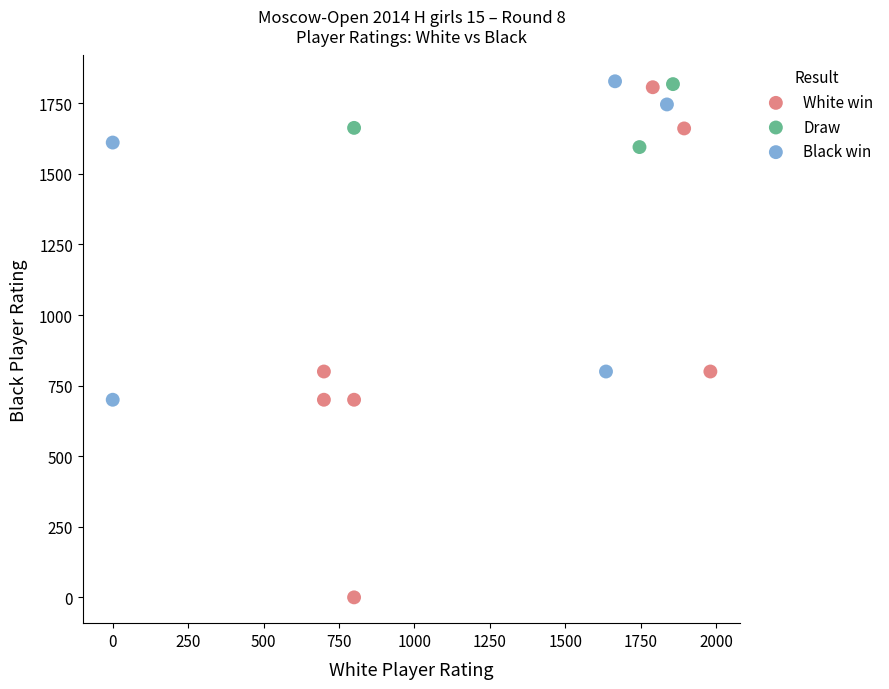

Which series reaches the minimum Y coordinate?

White win